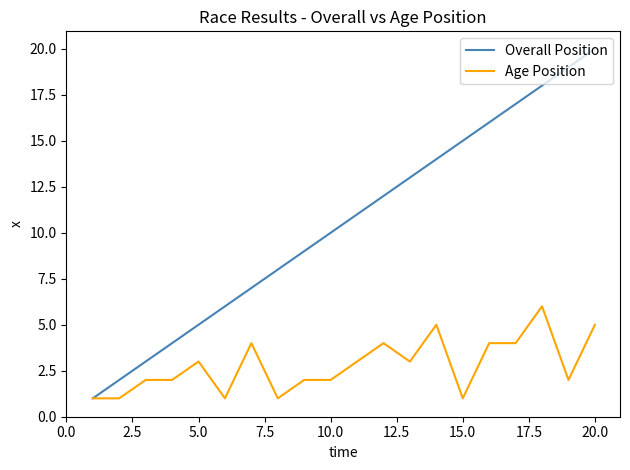

Which series has the largest total across all categories?

Overall Position